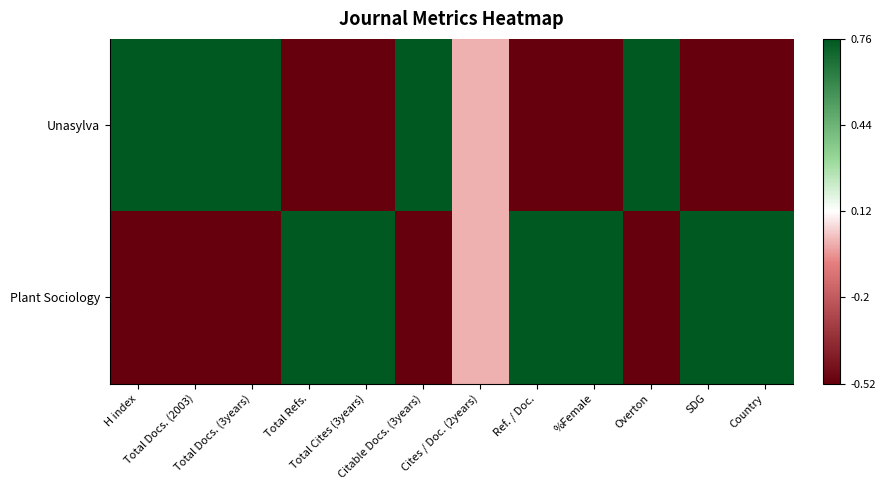

Which series changed the most between Total Refs. and Total Cites (3years)?

Unasylva